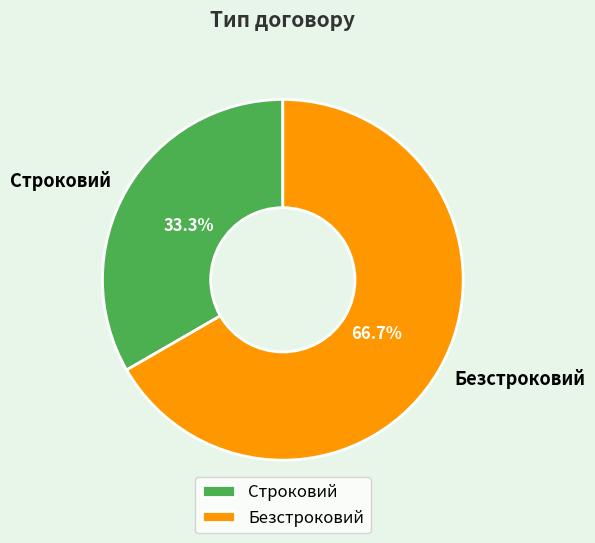

How many slices are in this pie chart?

2